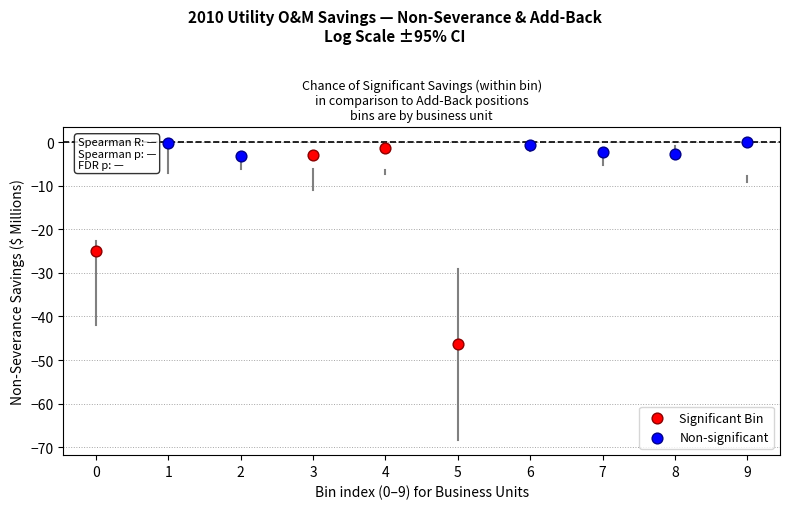

Which series has the widest spread of Y values?

Significant Bin